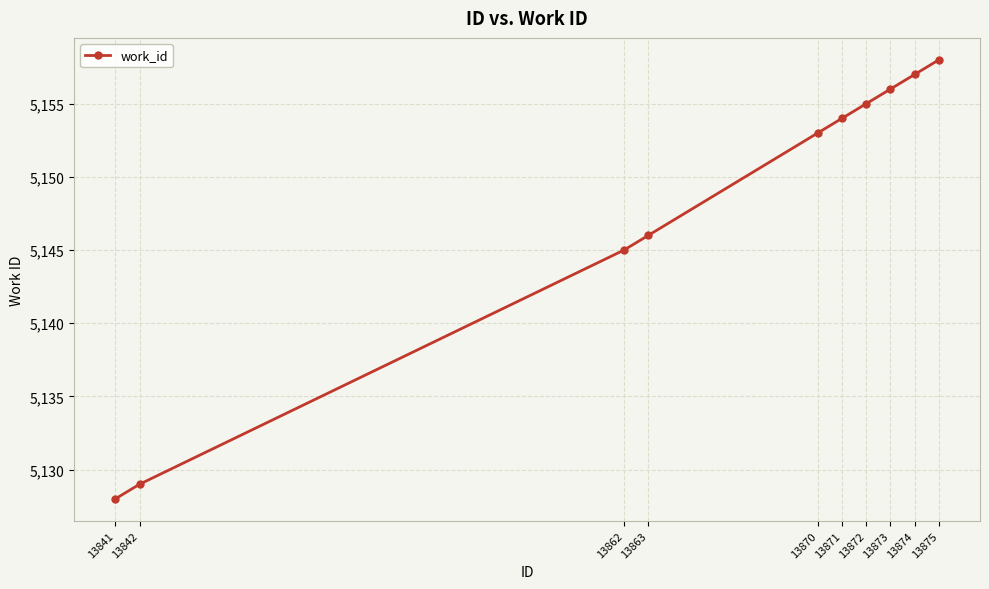

Reading left to right, transcribe all the data shown in this chart.

13841=5128	13842=5129	13862=5145	13863=5146	13870=5153	13871=5154	13872=5155	13873=5156	13874=5157	13875=5158